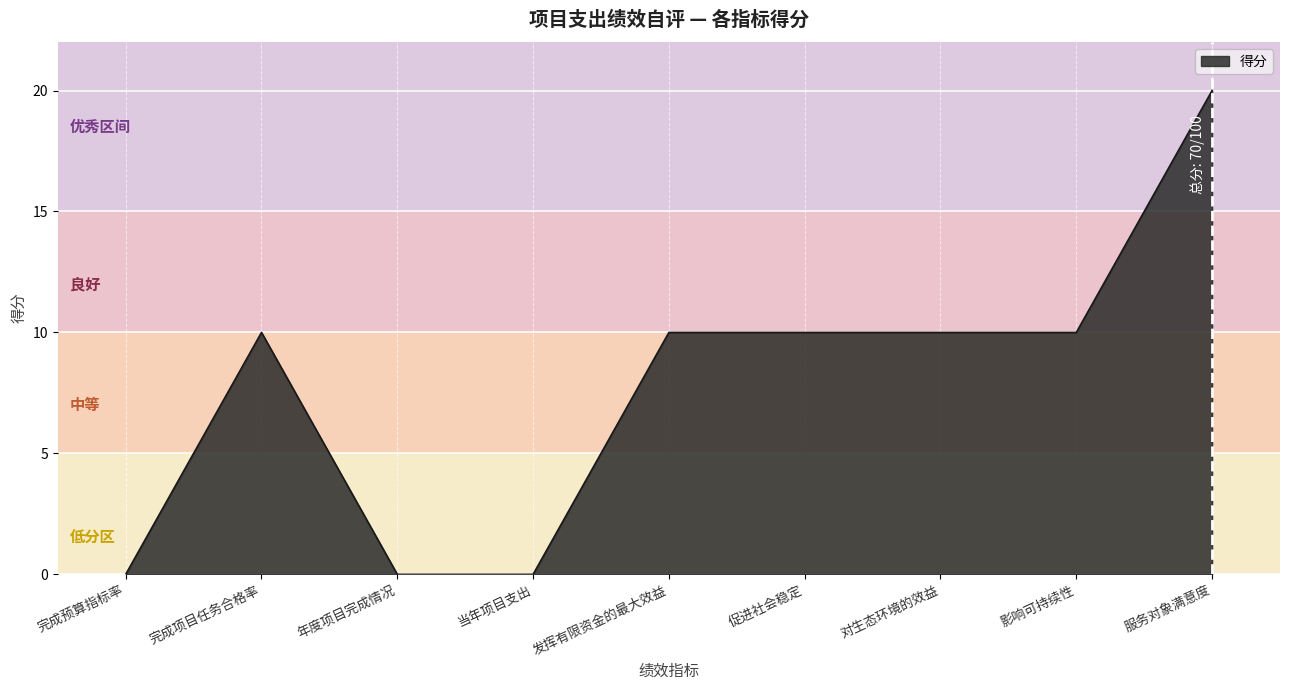

What is the difference between the maximum and minimum values?

20